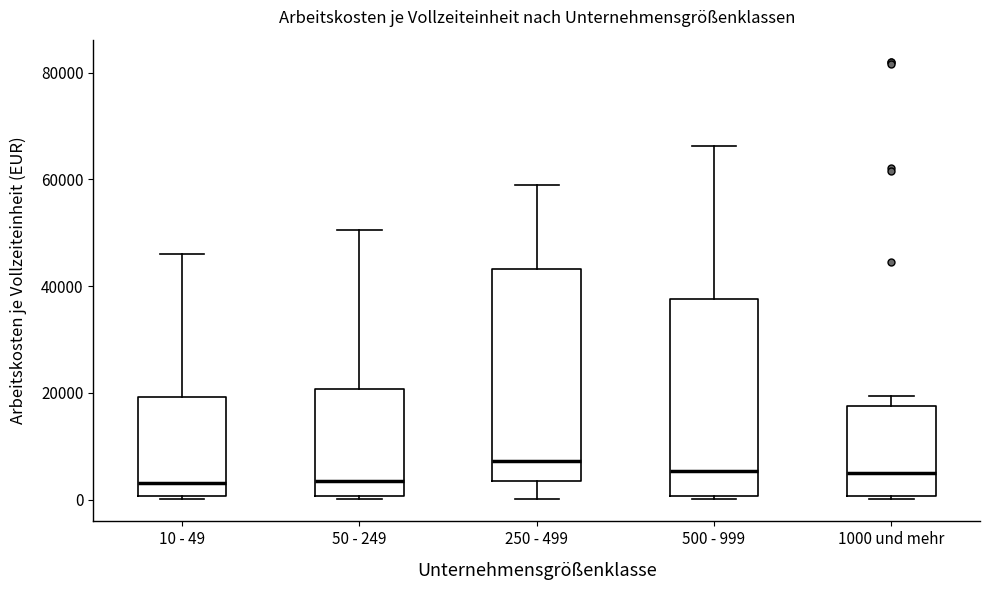

Which box is the tallest, from its lower edge to its upper edge?

250 - 499